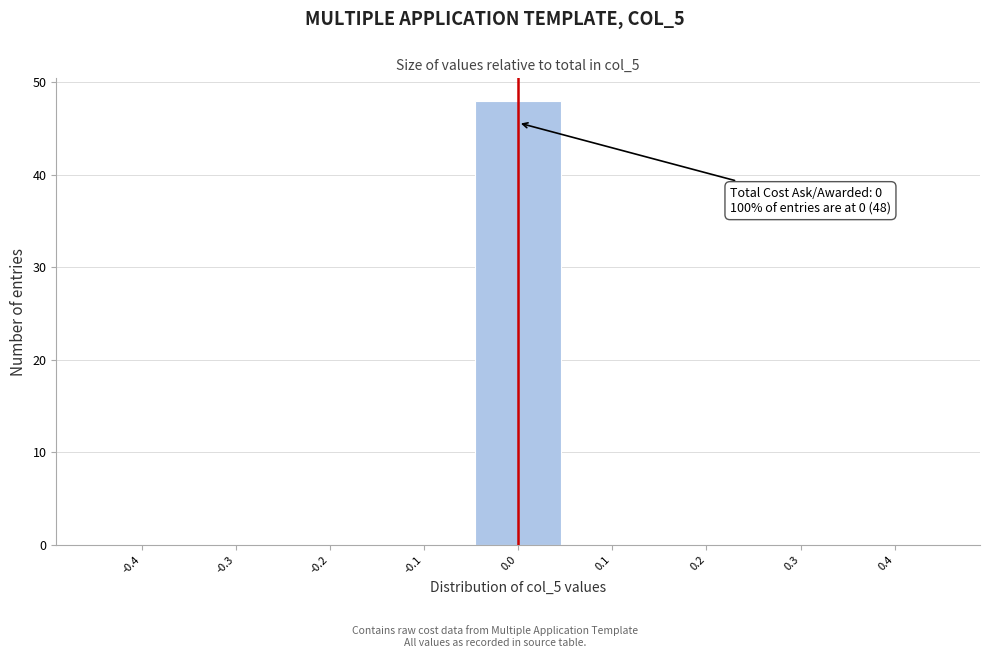

Reading left to right, what are all the values shown in this chart?

-0.4=0	-0.3=0	-0.2=0	-0.1=0	0.0=48	0.1=0	0.2=0	0.3=0	0.4=0